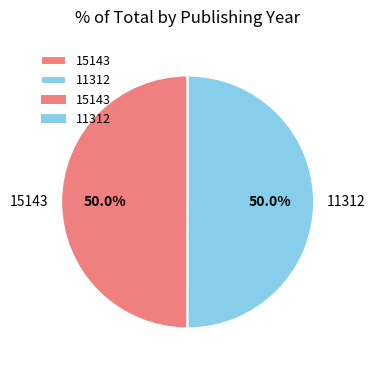

What percentage do 11312 and 15143 together represent?

100.0%